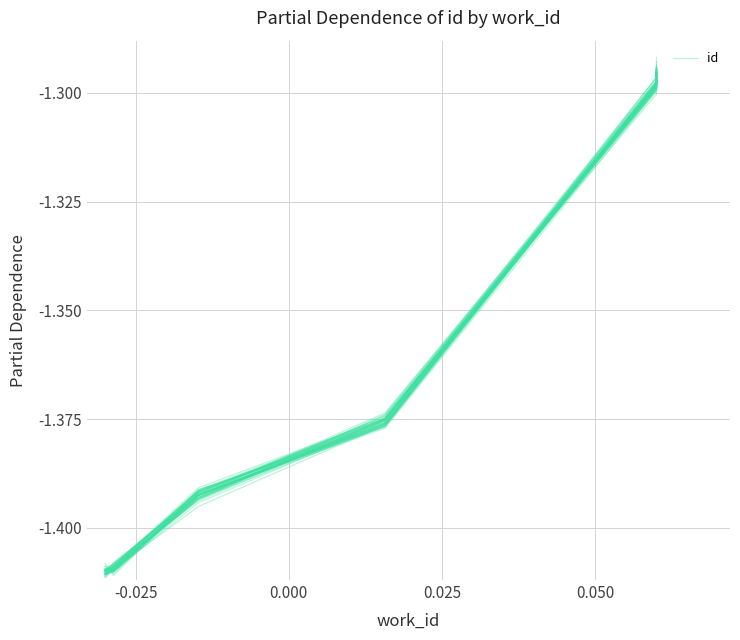

What is the sum of all values?

-13.4